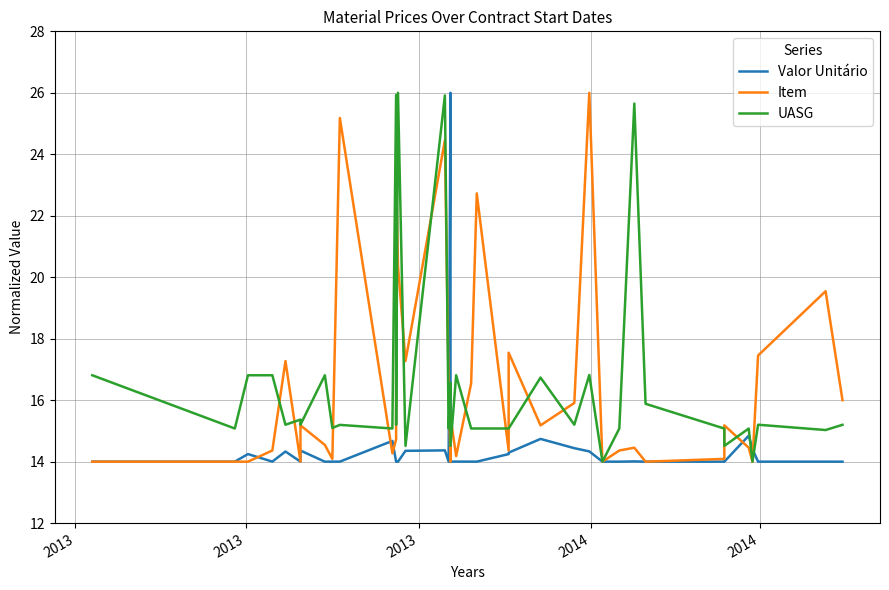

Reading left to right, list all the values displayed in this chart.

Valor Unitário: 14.0	14.0	14.2	14.0	14.3	14.0	14.4	14.0	14.0	14.0	14.7	14.0	14.0	14.0	14.0	14.4	14.4	14.0	26.0	14.0	14.0	14.0	14.0	14.0	14.2	14.3	14.7	14.4	14.3	14.0	14.0	14.0	14.0	14.0	14.0	14.8	14.4	14.0	14.0	14.0
Item: 14.0	14.0	14.0	14.4	17.3	14.0	15.2	14.5	14.1	25.2	14.3	14.7	14.9	23.5	20.4	17.3	24.5	16.5	14.0	15.5	15.5	14.2	16.5	22.7	14.4	17.5	15.2	15.9	26.0	14.0	14.4	14.5	14.0	14.1	15.2	14.5	14.0	17.5	19.5	16.0
UASG: 16.8	15.1	16.8	16.8	15.2	15.4	15.2	16.8	15.1	15.2	15.1	25.9	25.9	15.2	26.0	14.5	25.9	15.1	16.6	14.5	14.5	16.8	15.1	15.1	15.1	15.1	16.7	15.2	16.8	14.0	15.1	25.6	15.9	15.1	14.5	15.1	14.0	15.2	15.0	15.2